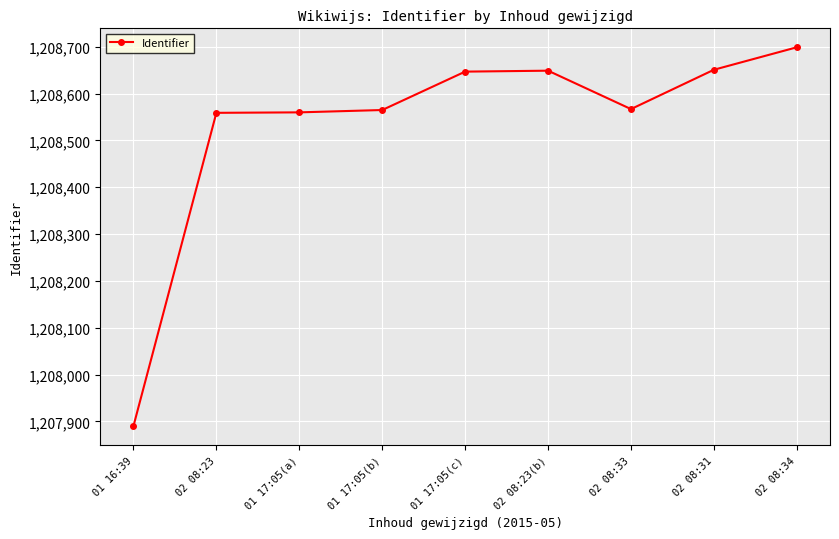

True or false: there are more than 2 points higher than both neighbors.

False